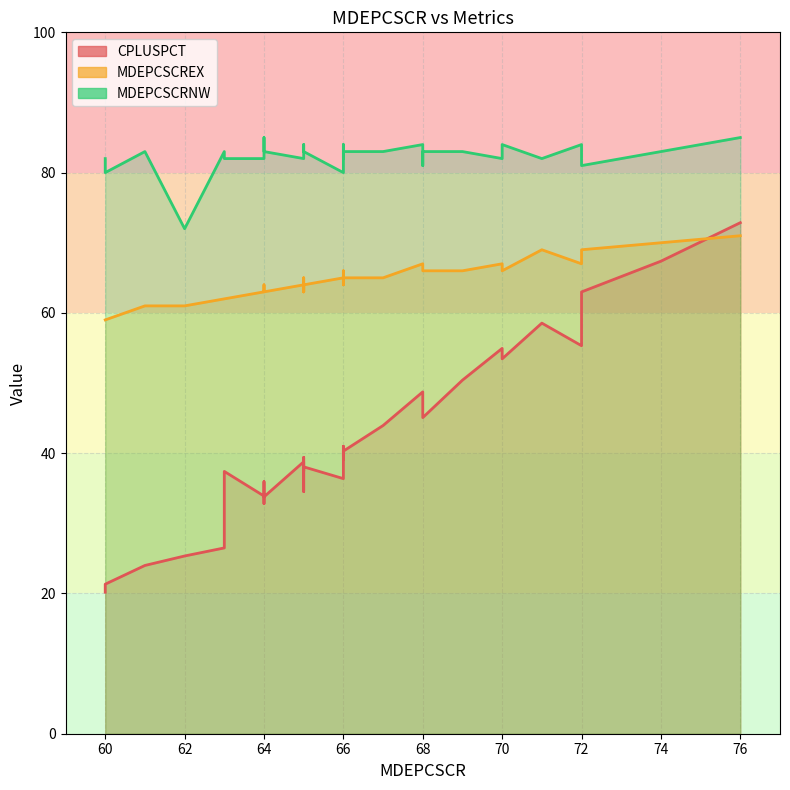

What is the spread (max minus min) of values at 66?

44.0